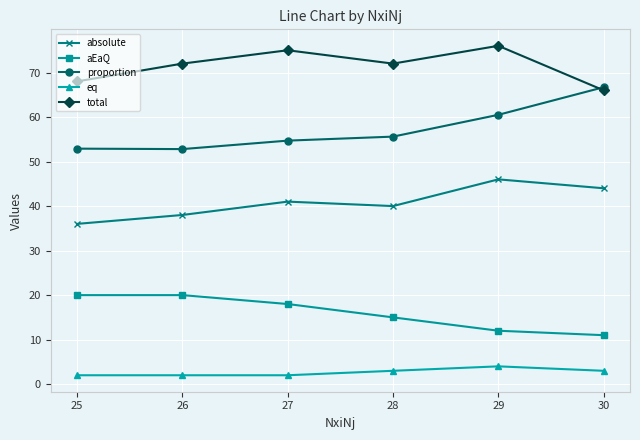

What is the spread (max minus min) of values at 28?

69.0